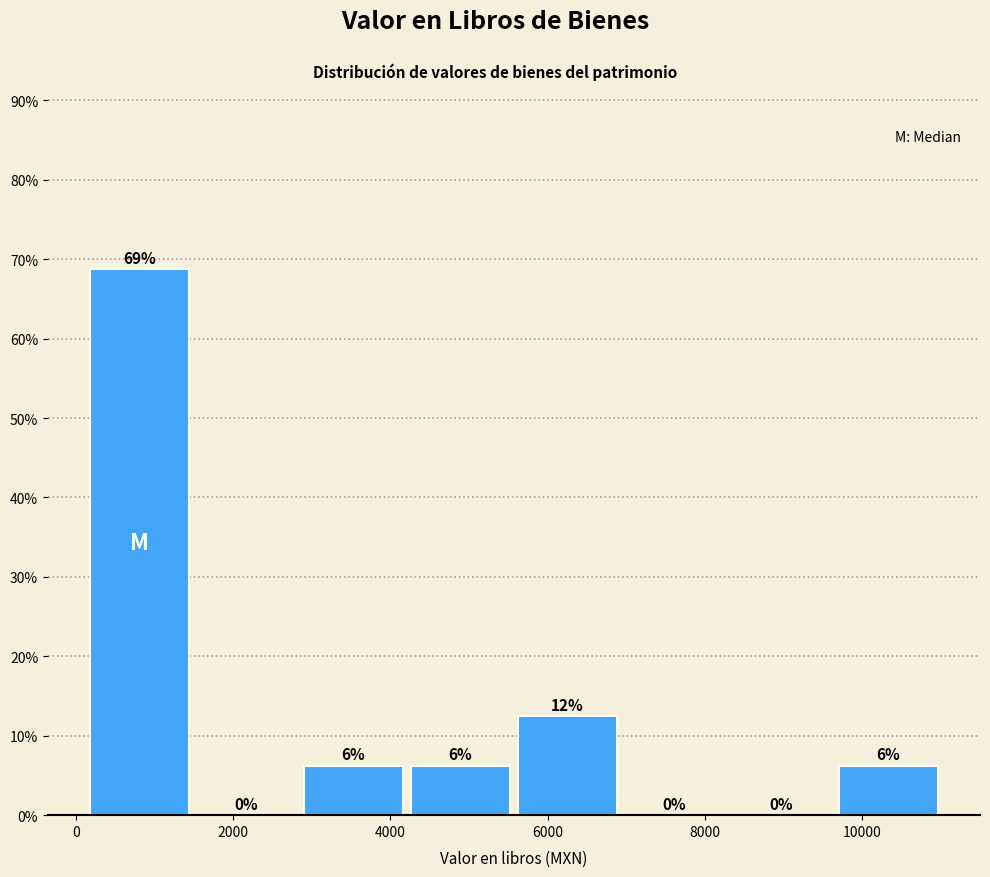

Which range on the x-axis has the tallest bar?

200 to 1400